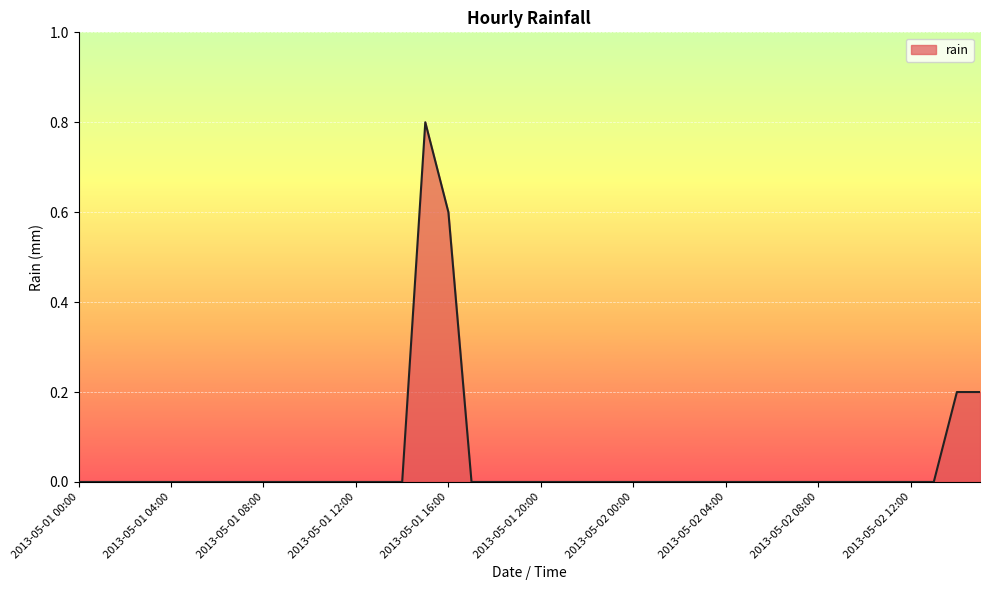

What is the difference between the maximum and minimum values?

0.8